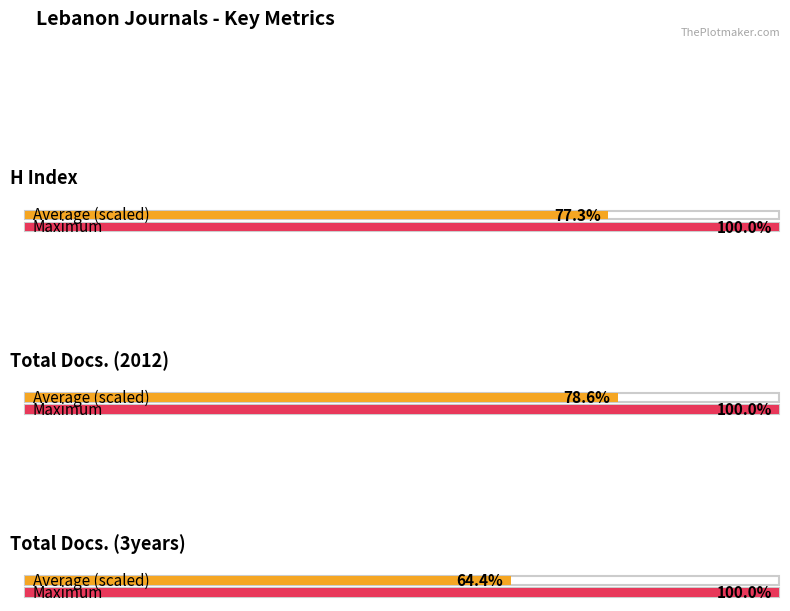

Rank the series by their maximum value, from lowest to highest.

Total Docs. (2012), Total Docs. (3years), H index